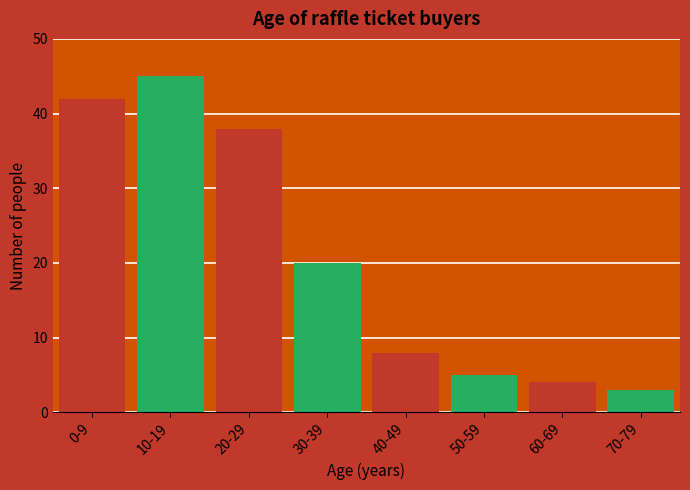

Reading right to left, transcribe all the data shown in this chart.

70-79=3	60-69=4	50-59=5	40-49=8	30-39=20	20-29=38	10-19=45	0-9=42